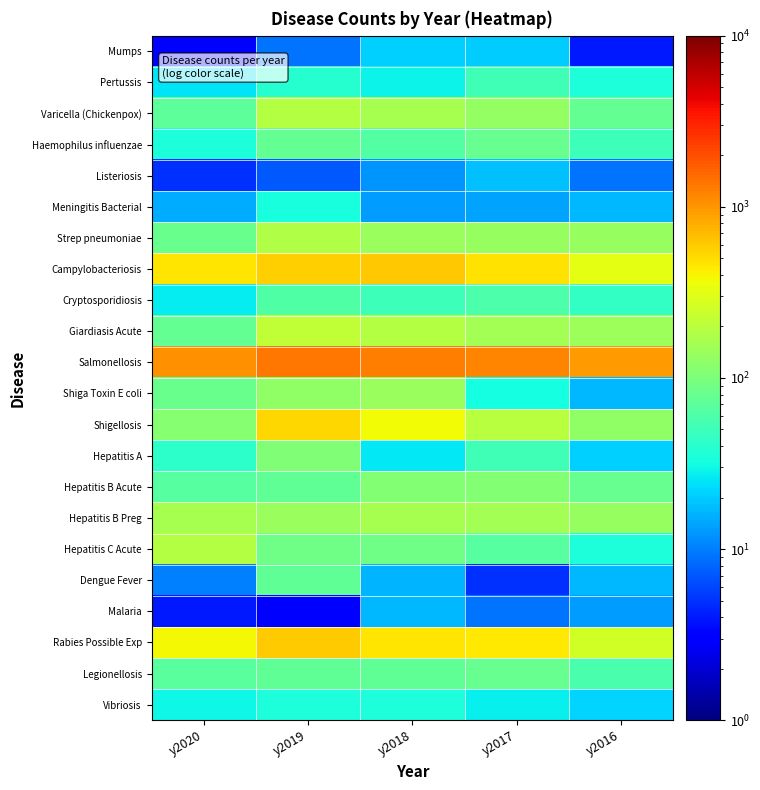

Reading left to right, extract all data points from this chart.

Mumps: y2020=3	y2019=9	y2018=21	y2017=20	y2016=4
Pertussis: y2020=25	y2019=38	y2018=29	y2017=51	y2016=34
Varicella (Chickenpox): y2020=72	y2019=186	y2018=164	y2017=133	y2016=76
Haemophilus influenzae: y2020=34	y2019=77	y2018=64	y2017=79	y2016=49
Listeriosis: y2020=5	y2019=7	y2018=12	y2017=18	y2016=9
Meningitis Bacterial: y2020=15	y2019=33	y2018=13	y2017=14	y2016=17
Strep pneumoniae: y2020=82	y2019=184	y2018=139	y2017=137	y2016=136
Campylobacteriosis: y2020=462	y2019=577	y2018=609	y2017=484	y2016=320
Cryptosporidiosis: y2020=27	y2019=62	y2018=49	y2017=60	y2016=45
Giardiasis Acute: y2020=76	y2019=220	y2018=187	y2017=154	y2016=146
Salmonellosis: y2020=1044	y2019=1378	y2018=1263	y2017=1187	y2016=959
Shiga Toxin E coli: y2020=81	y2019=128	y2018=143	y2017=32	y2016=17
Shigellosis: y2020=112	y2019=525	y2018=373	y2017=194	y2016=128
Hepatitis A: y2020=41	y2019=107	y2018=26	y2017=51	y2016=21
Hepatitis B Acute: y2020=65	y2019=74	y2018=111	y2017=110	y2016=78
Hepatitis B Preg: y2020=162	y2019=140	y2018=164	y2017=154	y2016=136
Hepatitis C Acute: y2020=191	y2019=87	y2018=88	y2017=65	y2016=35
Dengue Fever: y2020=10	y2019=74	y2018=16	y2017=5	y2016=17
Malaria: y2020=4	y2019=3	y2018=17	y2017=9	y2016=13
Rabies Possible Exp: y2020=381	y2019=602	y2018=467	y2017=450	y2016=255
Legionellosis: y2020=69	y2019=74	y2018=74	y2017=78	y2016=57
Vibriosis: y2020=30	y2019=35	y2018=35	y2017=28	y2016=22